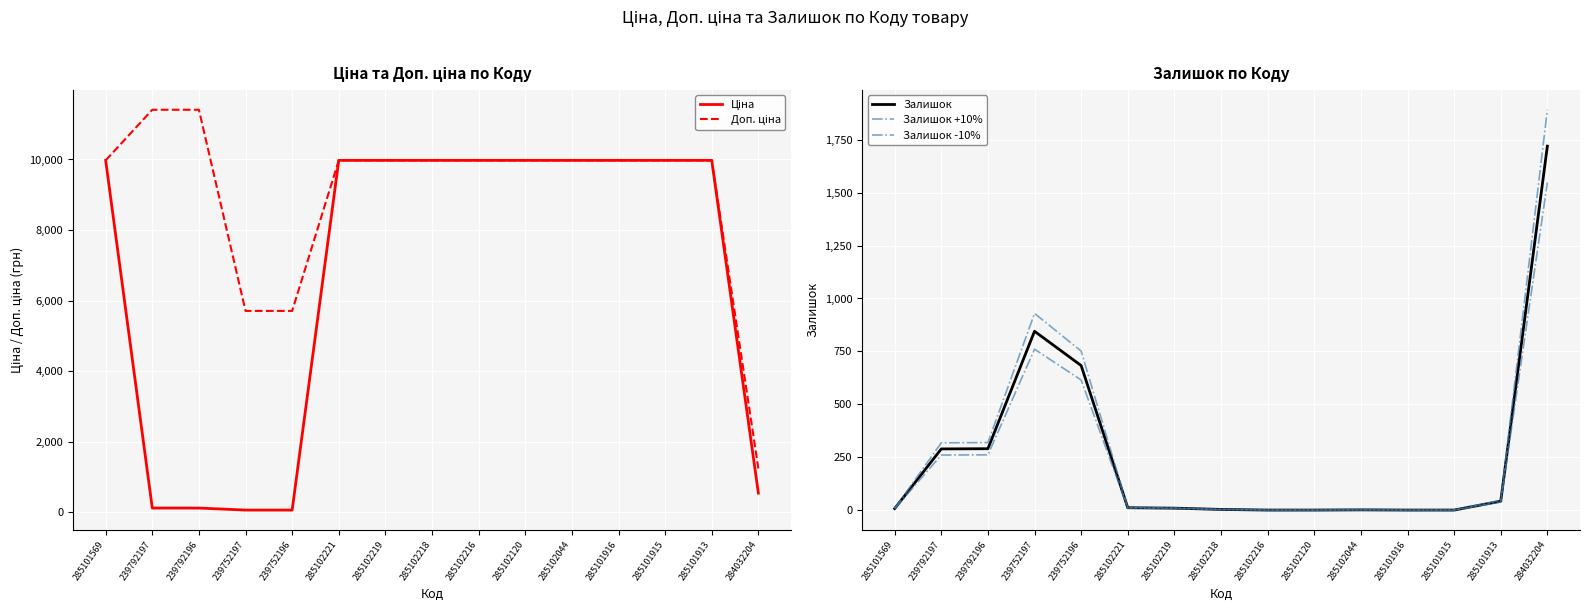

How many data points in Залишок +10% are less than 9?

7